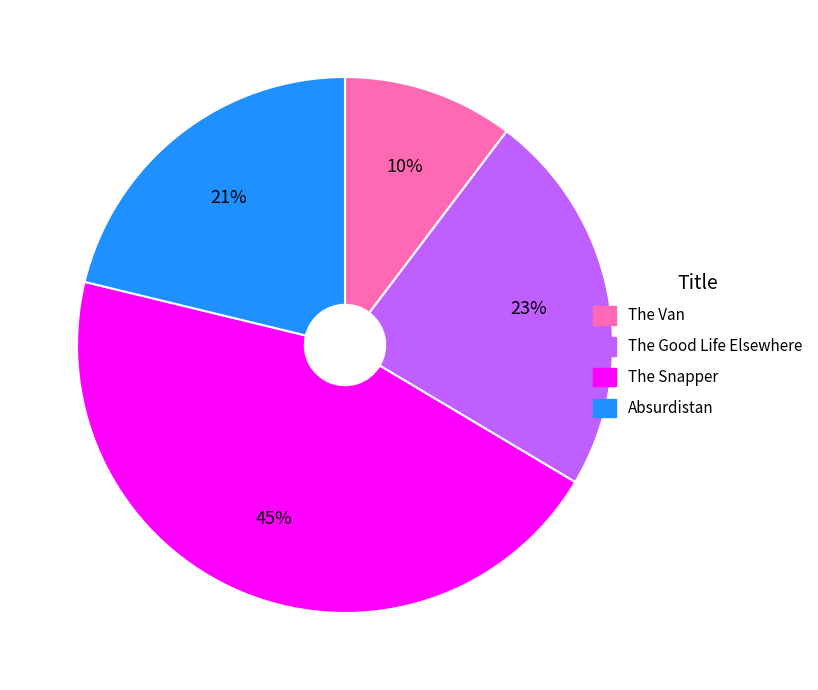

The The Snapper slice represents 45% of the pie. True or false?

True